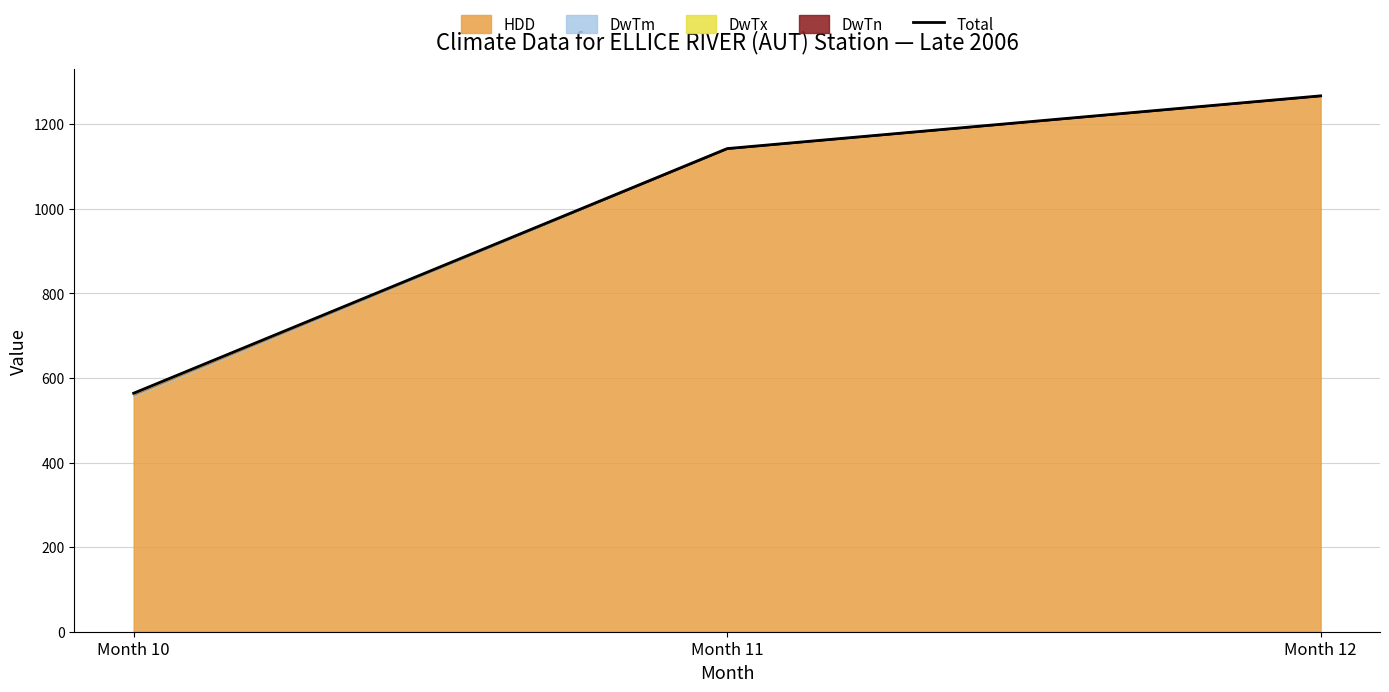

True or false: the data shows 563.8 at Month 10.

True